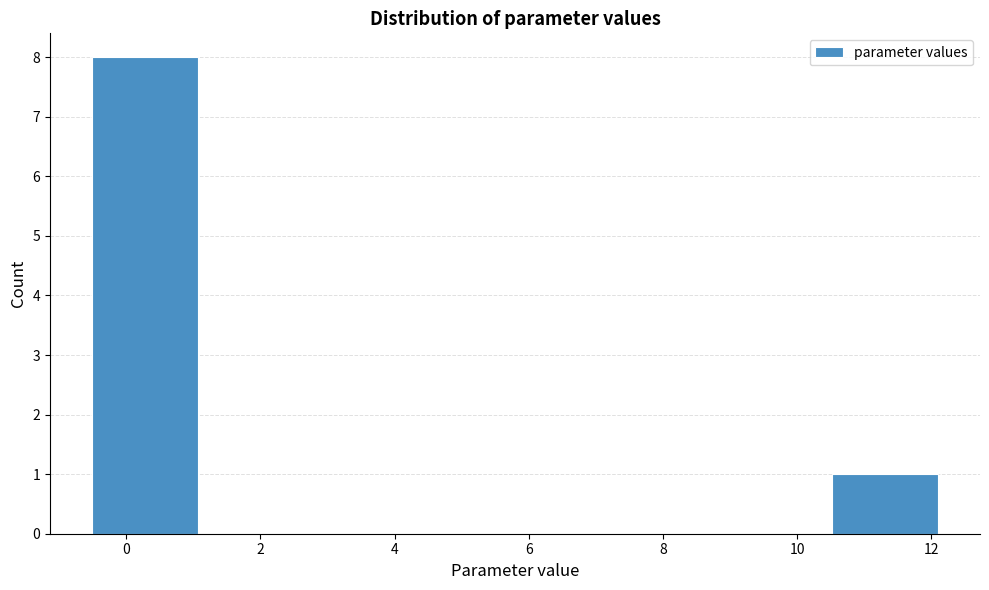

Reading left to right, list every bar in this chart as the range it spans on the x-axis followed by its height. Neither the bar edges nor the heights are printed on the chart, so give them approximately, as read against the axes.

-0.6 to 1.0: 8
1.0 to 2.6: 0
2.6 to 4.2: 0
4.2 to 5.8: 0
5.8 to 7.4: 0
7.4 to 9.0: 0
9.0 to 10.6: 0
10.6 to 12.0: 1